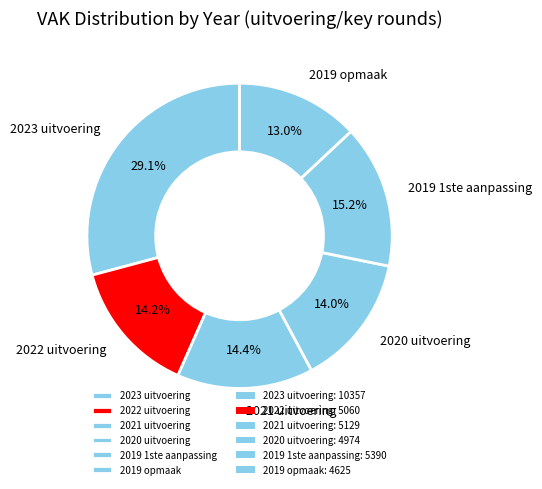

Between 2021 uitvoering and 2019 opmaak, which is larger?

2021 uitvoering